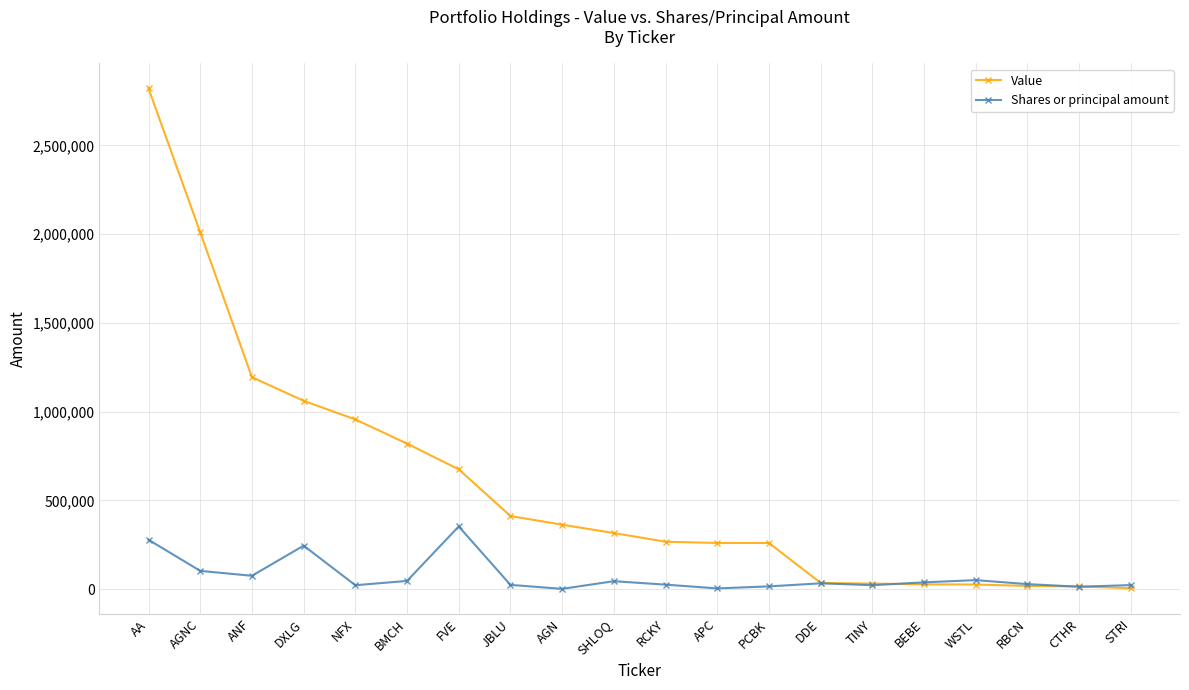

At which label does Value reach its peak?

AA